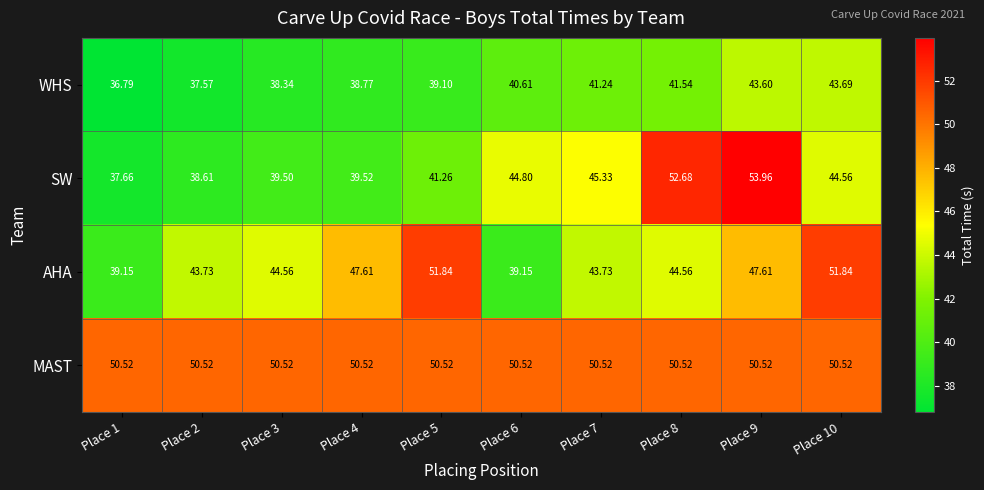

Rank the series at Place 3 from highest to lowest value.

MAST, AHA, SW, WHS